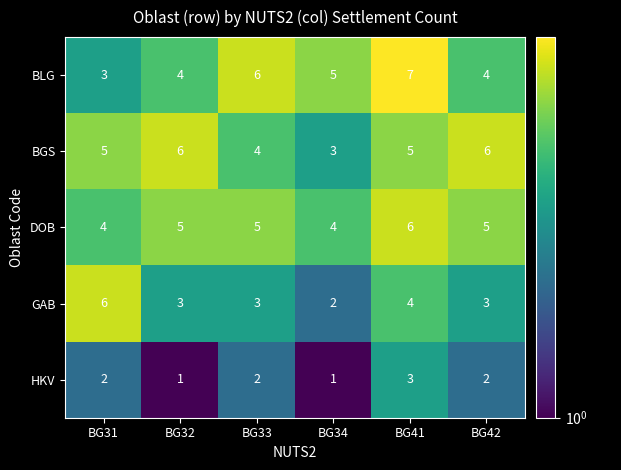

What is the greatest value displayed?

7